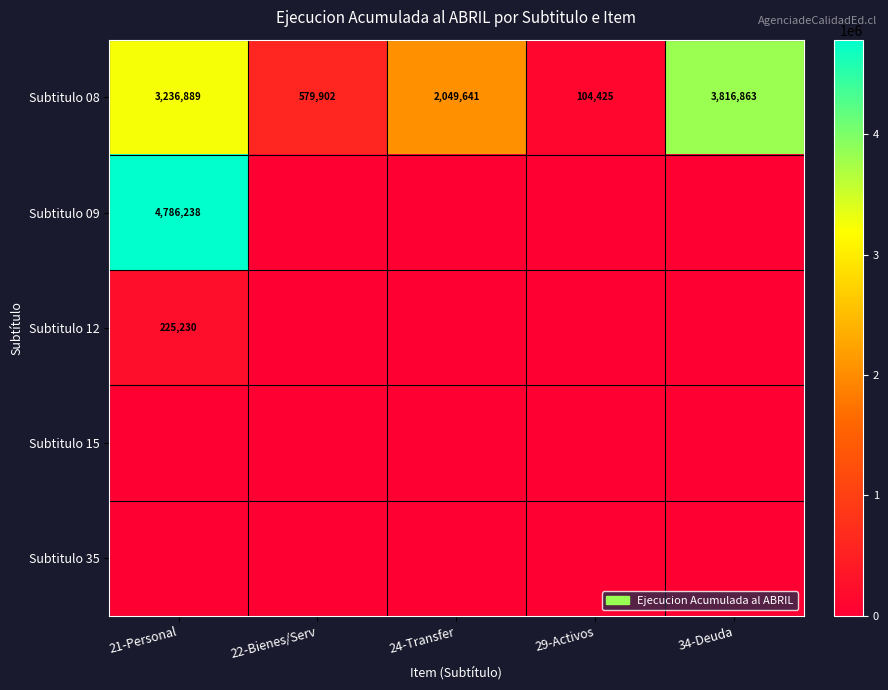

What is the difference between the Subtitulo 08 values at 22-Bienes/Serv and 24-Transfer?

1469739